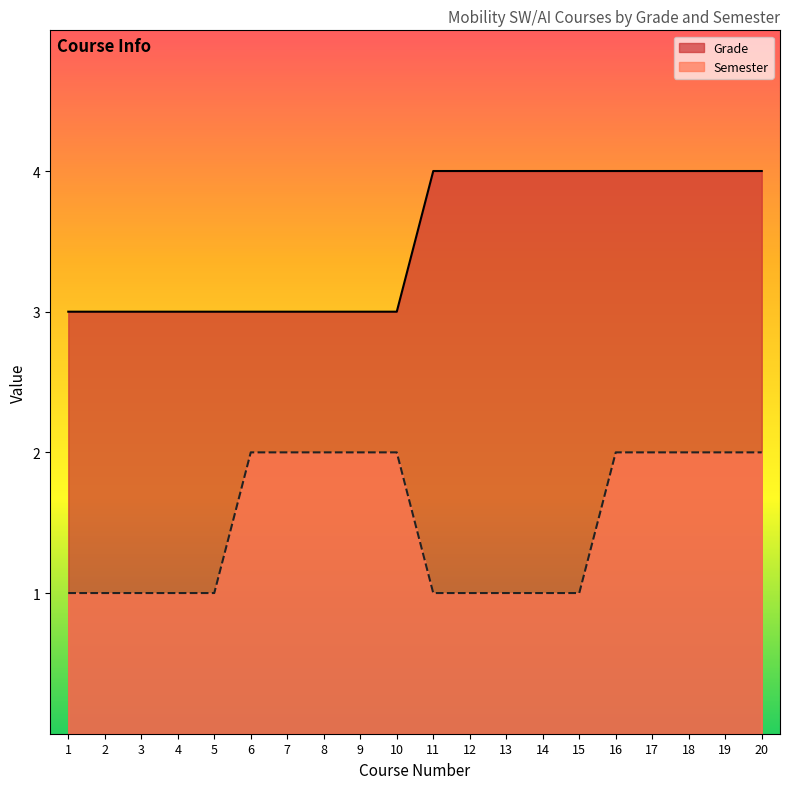

True or false: Grade has a value of 3 at 9.

True